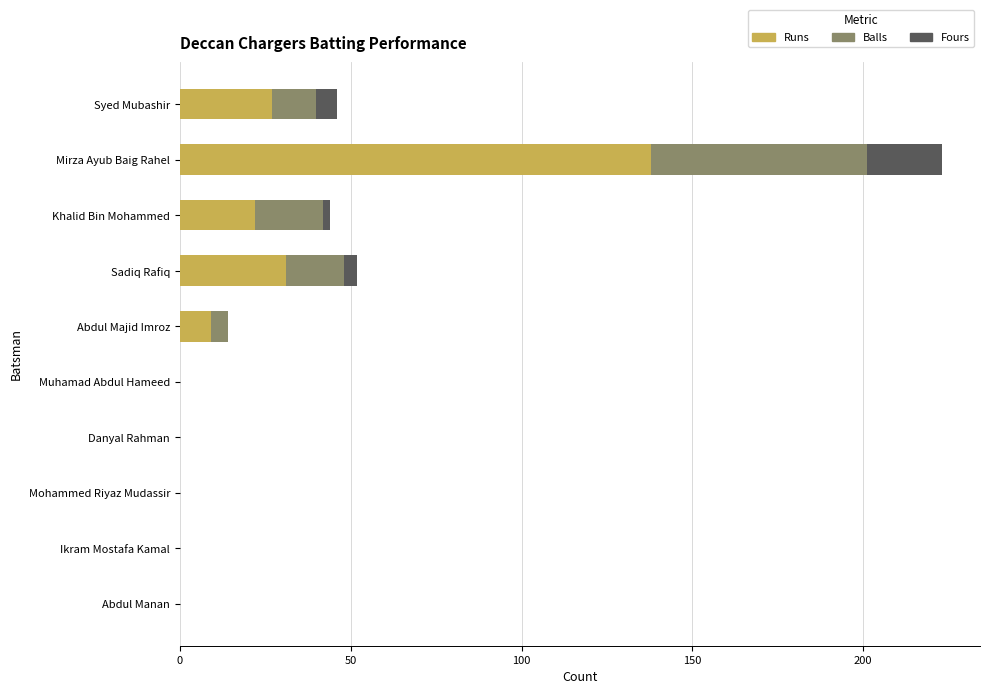

The value of Runs at Syed Mubashir is 44. True or false?

False